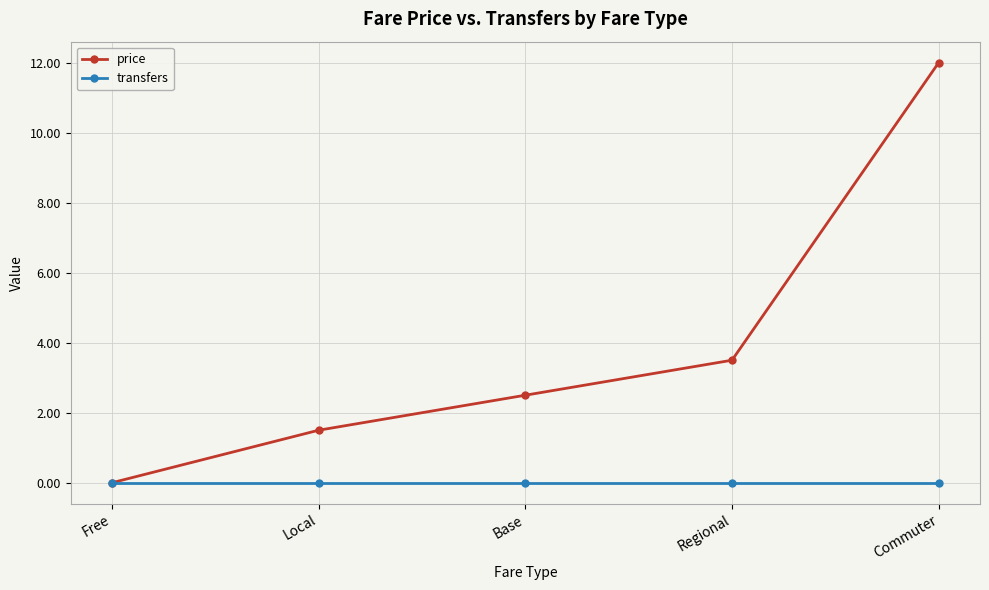

What is the difference between the highest and lowest values at Base?

2.5